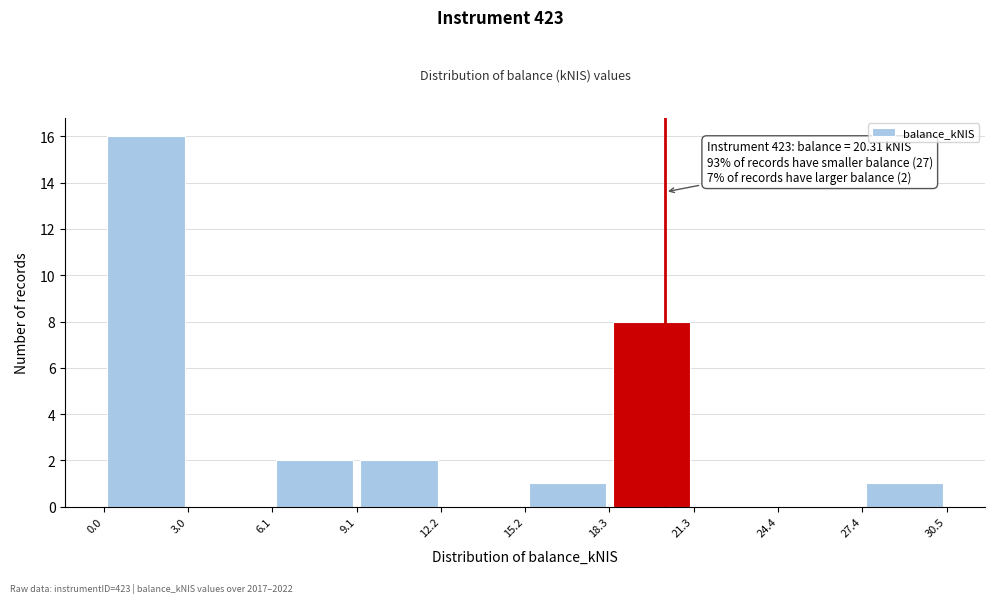

Over which range of the x-axis is the bar tallest?

0.0 to 3.0